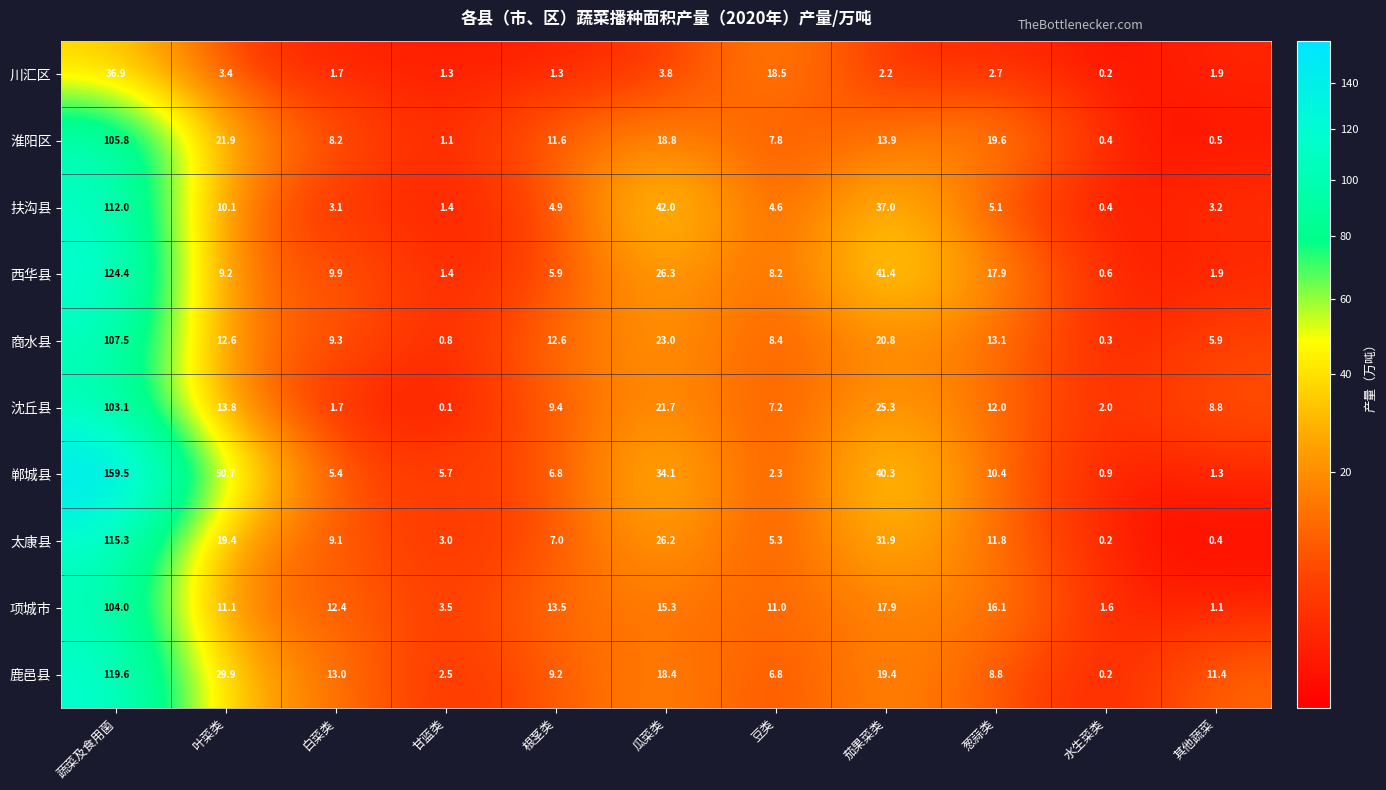

Where is 鹿邑县 nearest to the value 59?

叶菜类